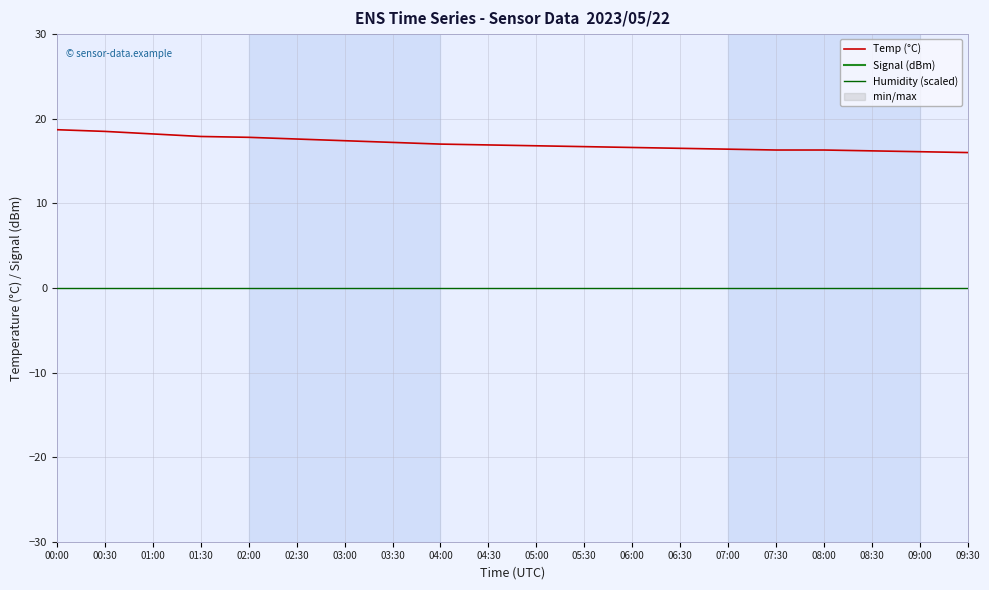

Which series has the widest spread of values?

Temp (°C)